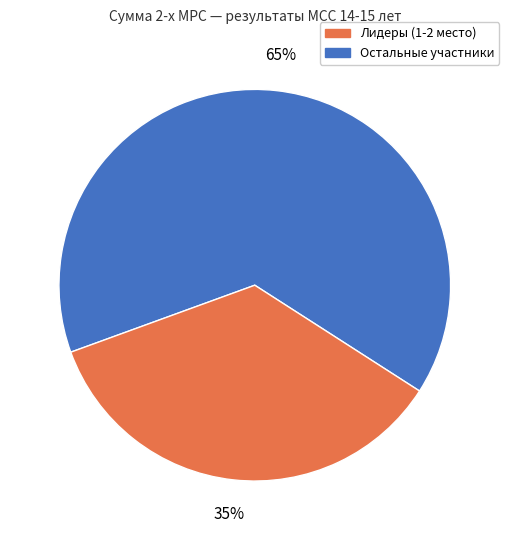

To the nearest percent, what is the average slice percentage?

50%